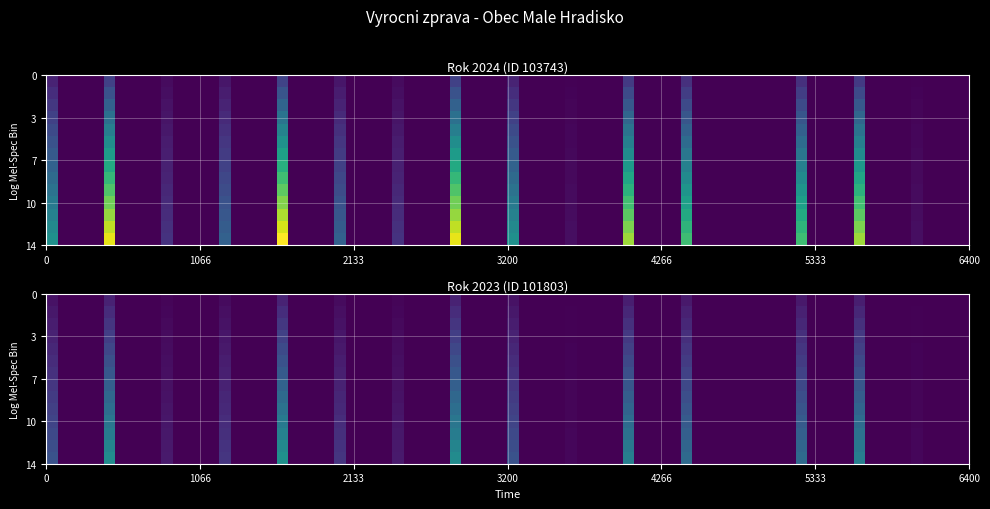

Which series has the largest range (max minus min)?

103743